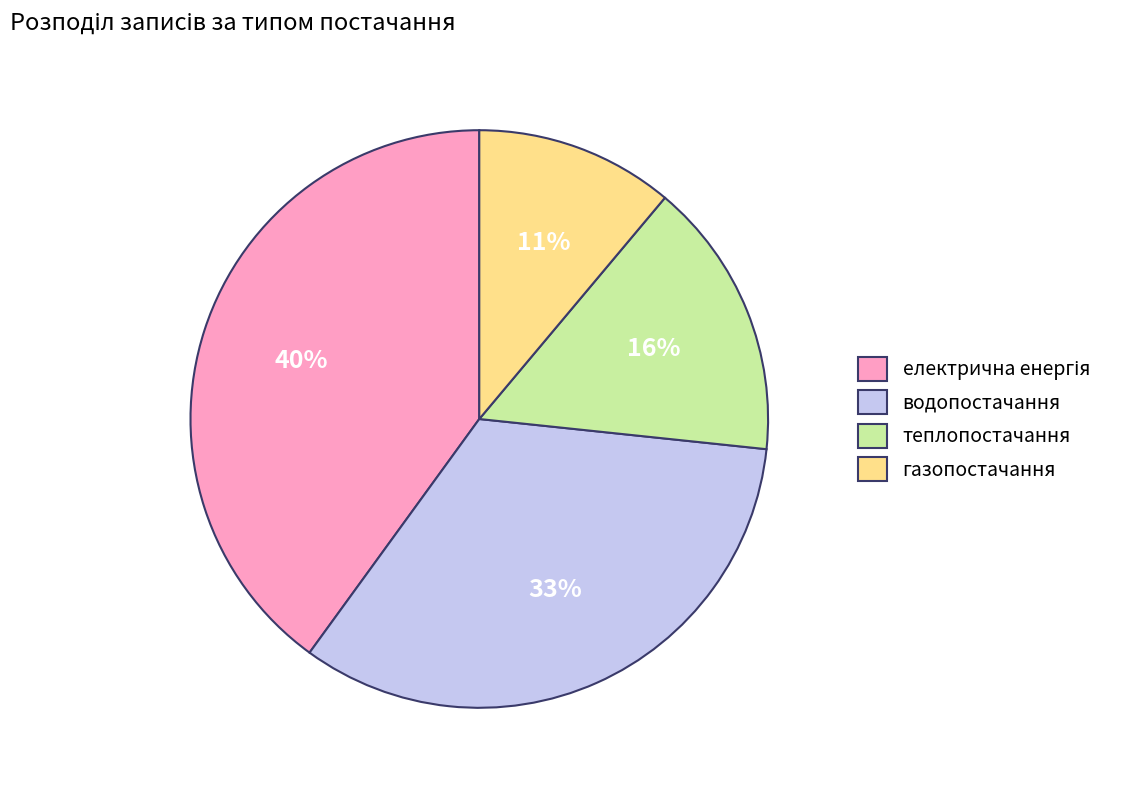

To the nearest percent, what portion does теплопостачання represent?

16%